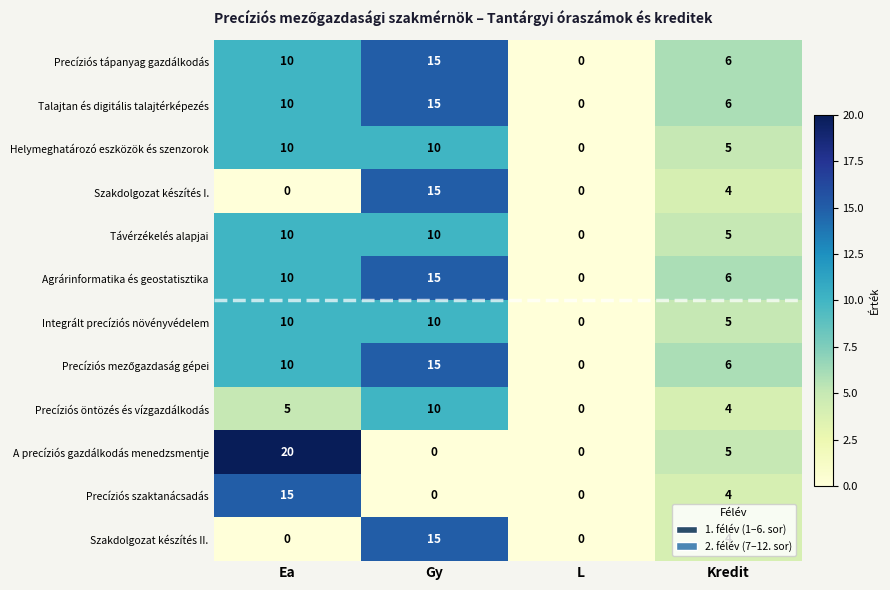

At which category does the chart reach its peak across all series?

Ea